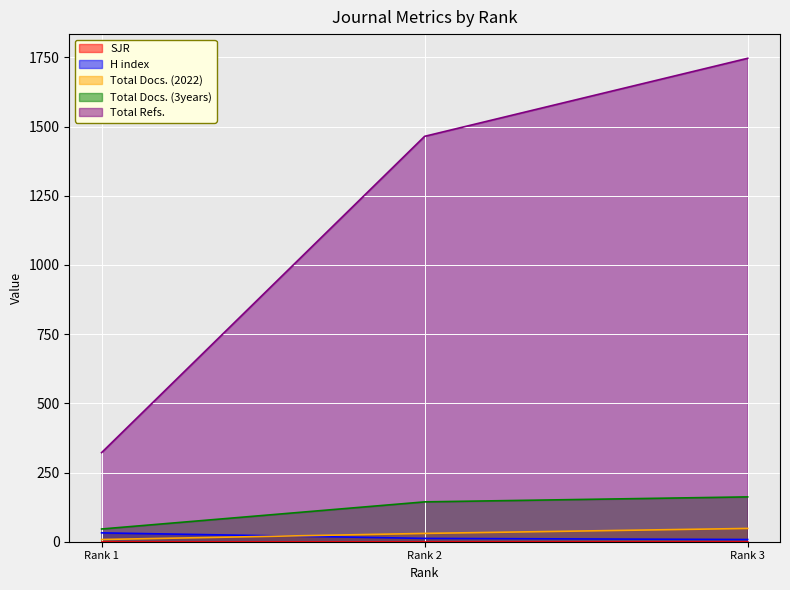

Reading left to right, what are all the values shown in this chart?

H index: Rank 1=32	Rank 2=12	Rank 3=8
Total Docs. (2022): Rank 1=8	Rank 2=30	Rank 3=48
Total Docs. (3years): Rank 1=46	Rank 2=144	Rank 3=162
Total Refs.: Rank 1=322	Rank 2=1465	Rank 3=1747